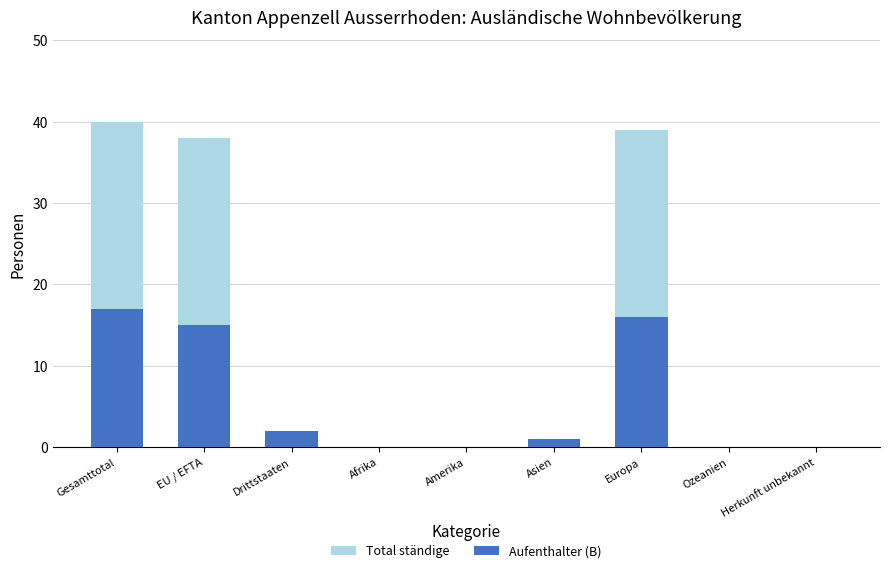

Is it true that Aufenthalter (B) equals -9 at Ozeanien?

False